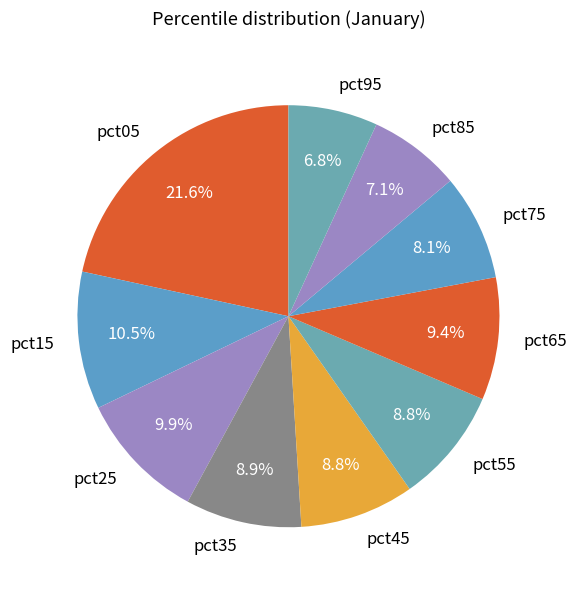

Combined, what portion of the pie is pct45 and pct05?

30.4%